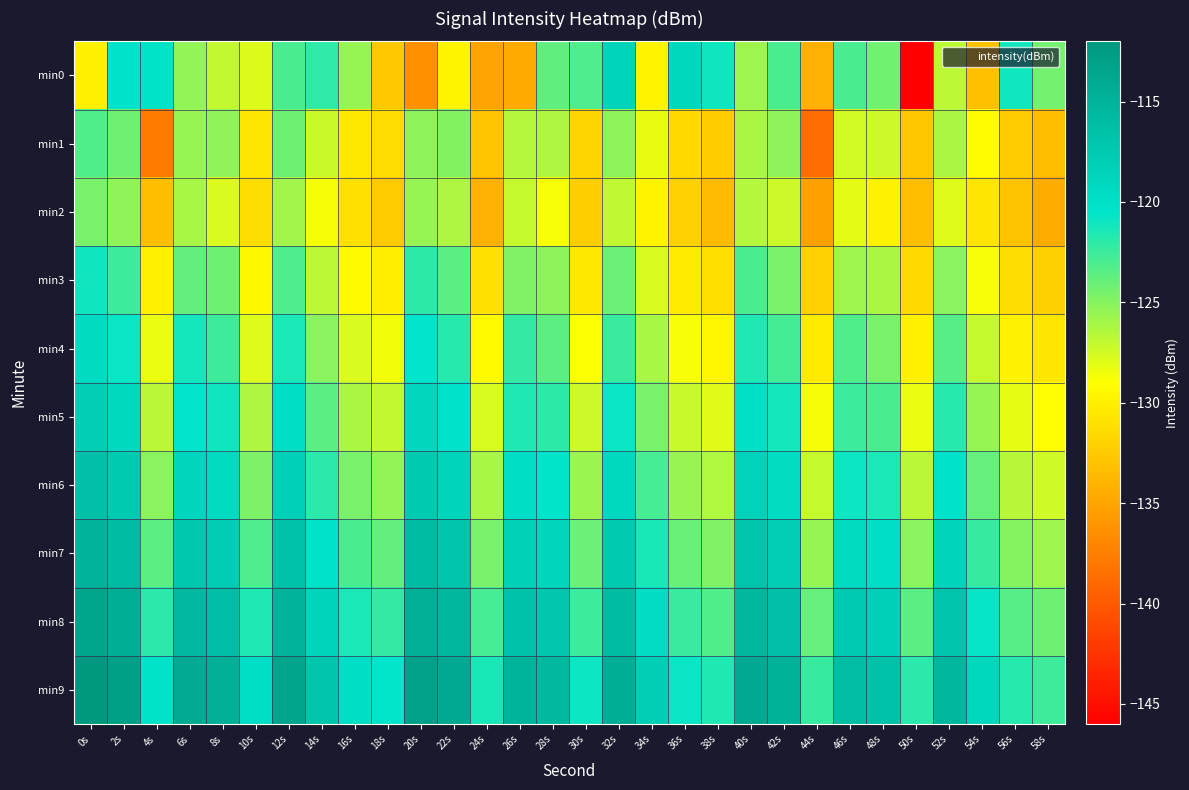

Which series has the largest total across all categories?

min9